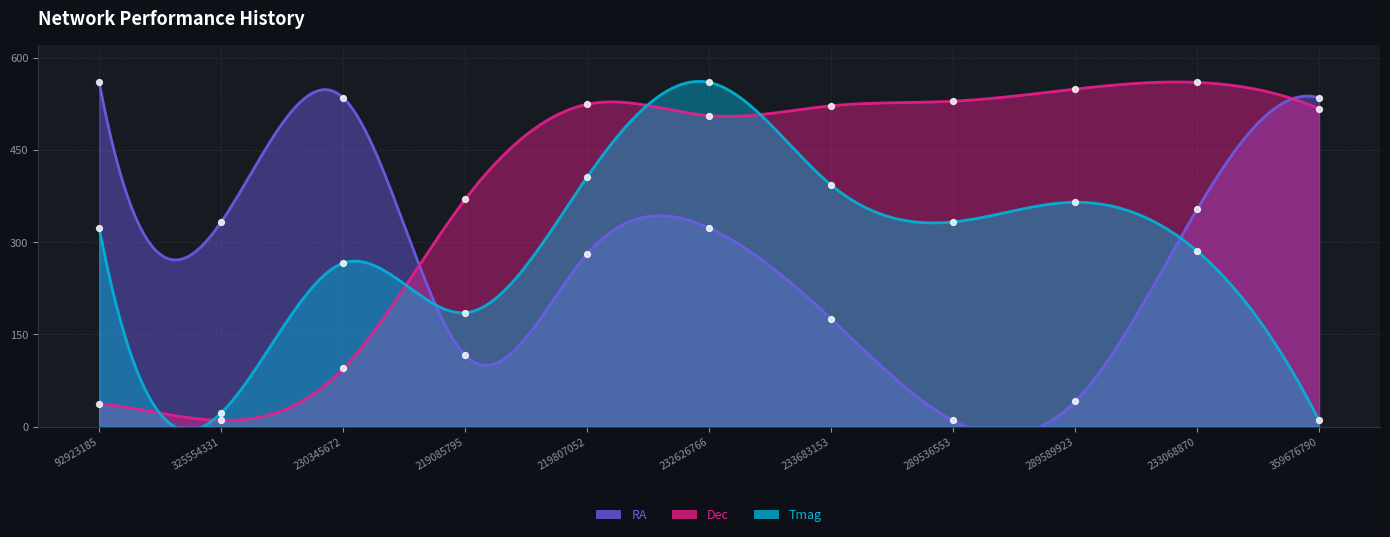

At which category is the sum across all series the highest?

232626766